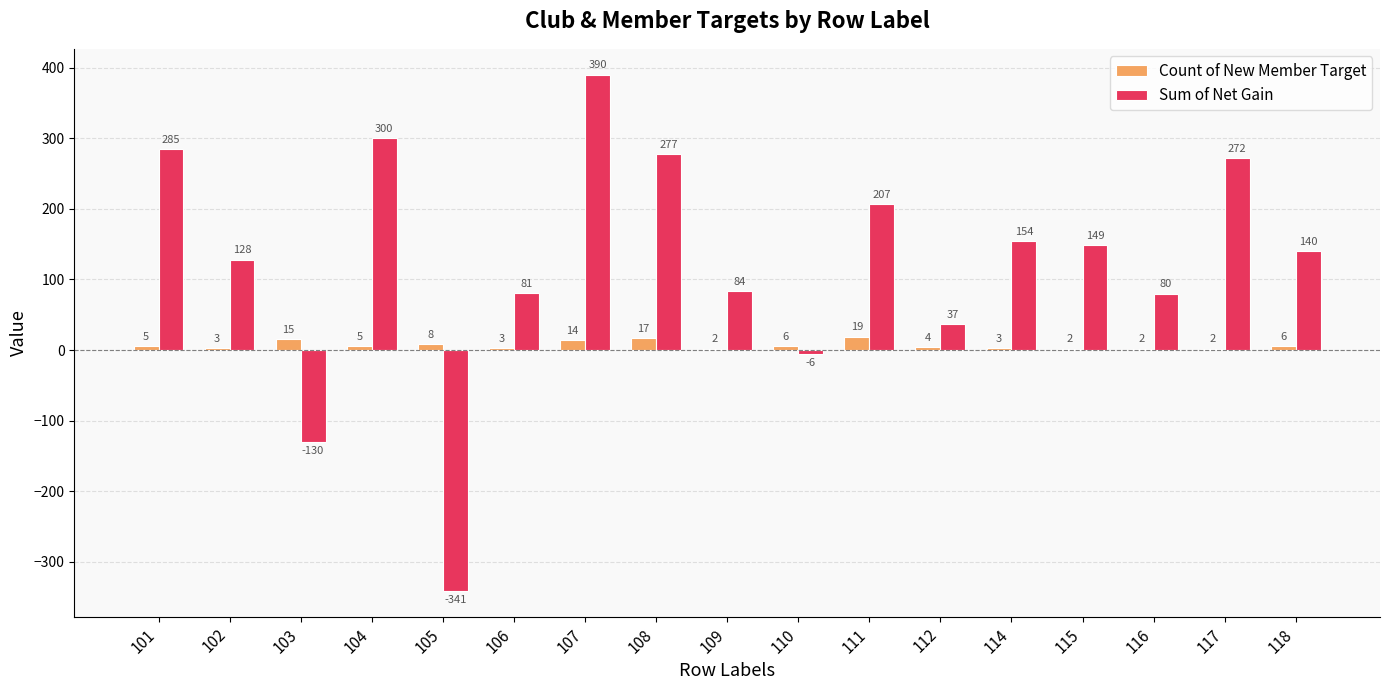

At which label is Count of New Member Target closest to 10?

105